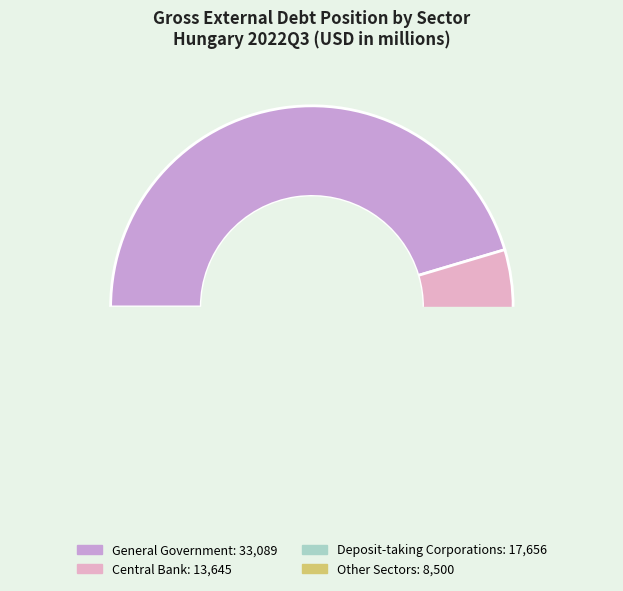

Rank the categories by value from highest to lowest.

General Government, Deposit-taking Corporations, Central Bank, Other Sectors